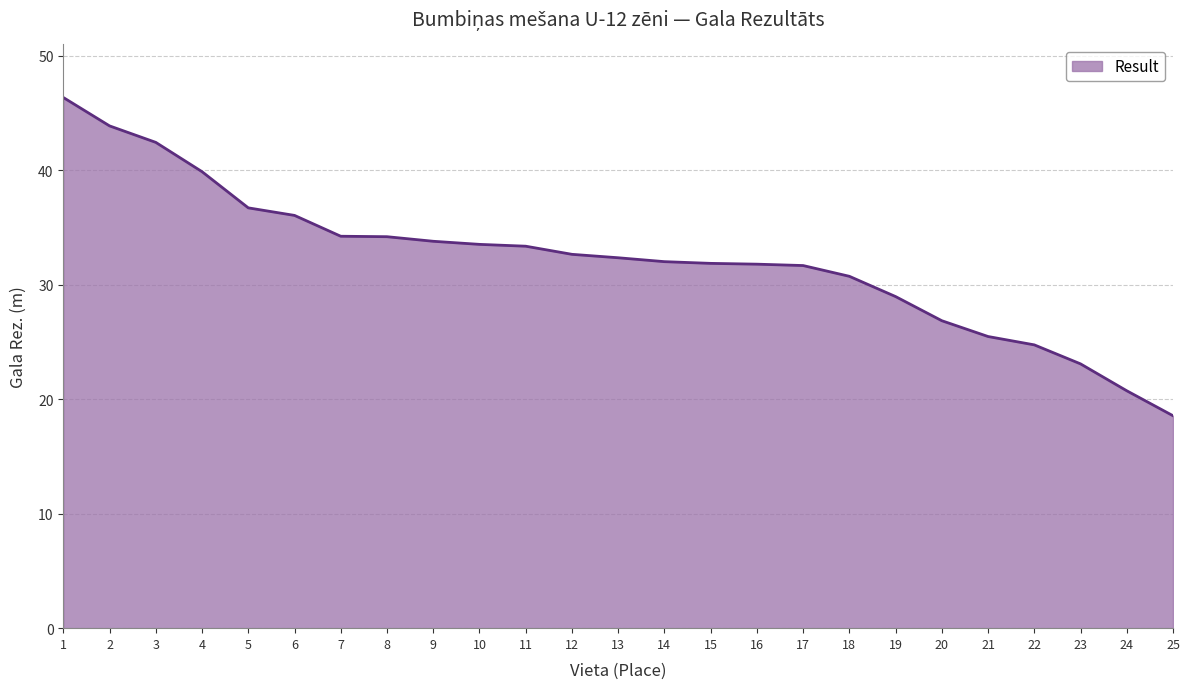

What is the change in value from 7 to 9?

-0.4